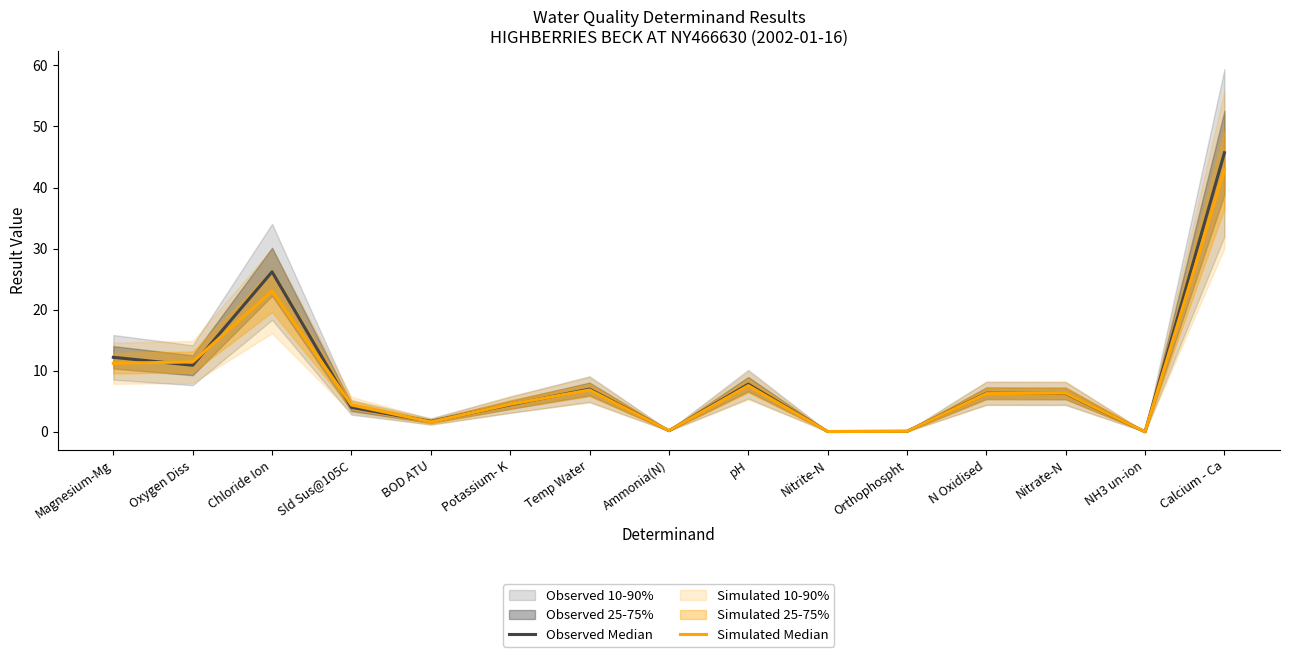

Between Chloride Ion and Ammonia(N), which is larger?

Chloride Ion